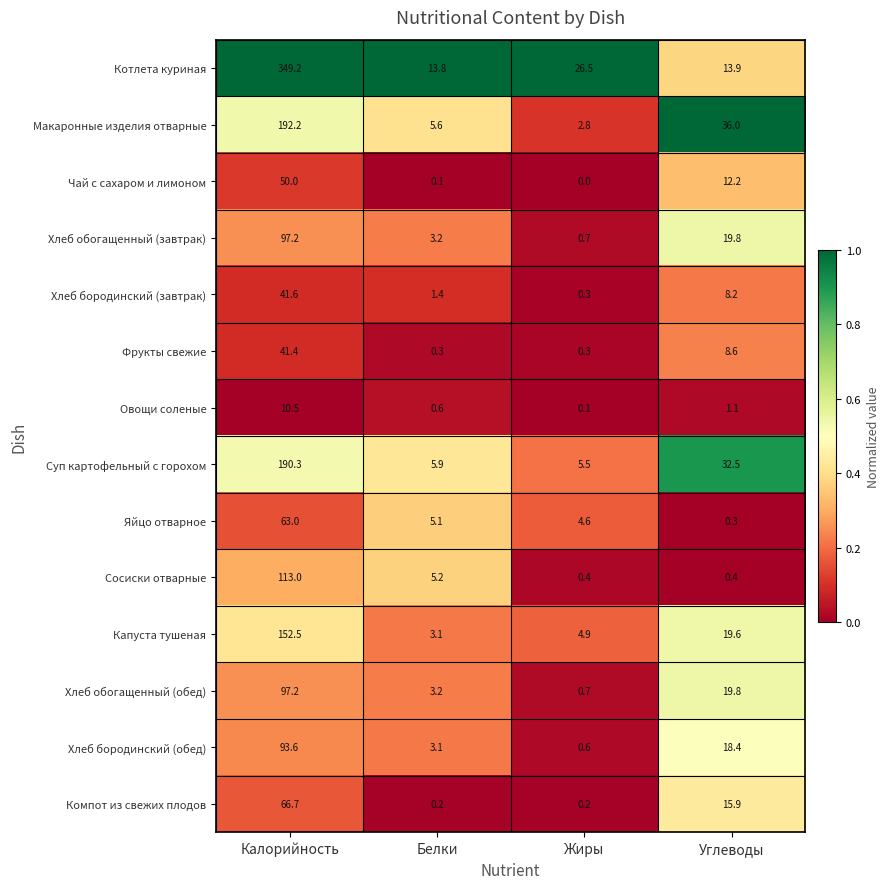

Which series has the widest spread of values?

Котлета куриная